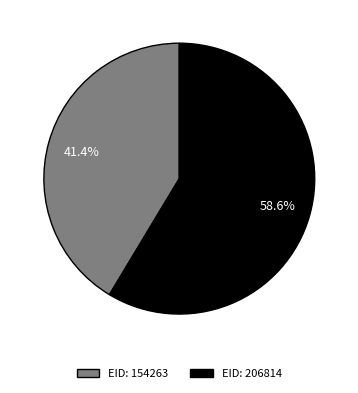

Does any single category account for the majority?

Yes